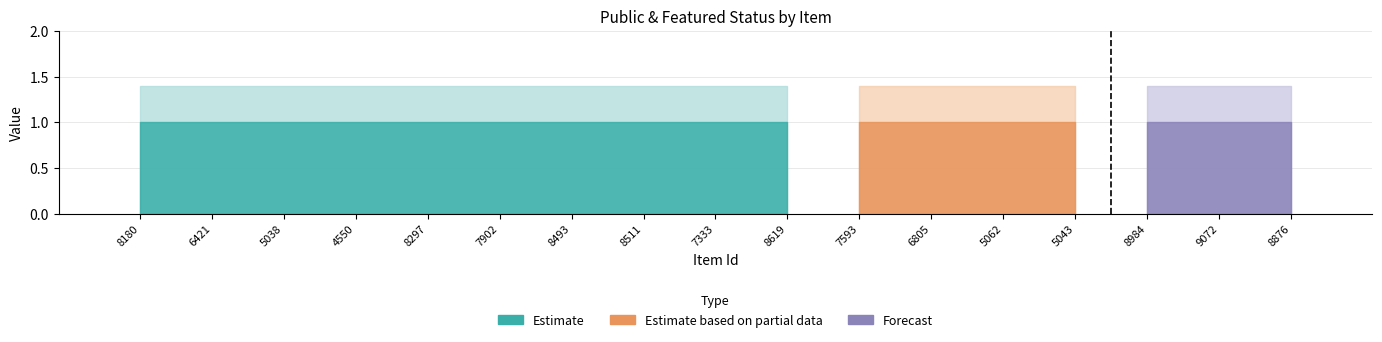

The value of public_upper at 9072 is 0.6. True or false?

False